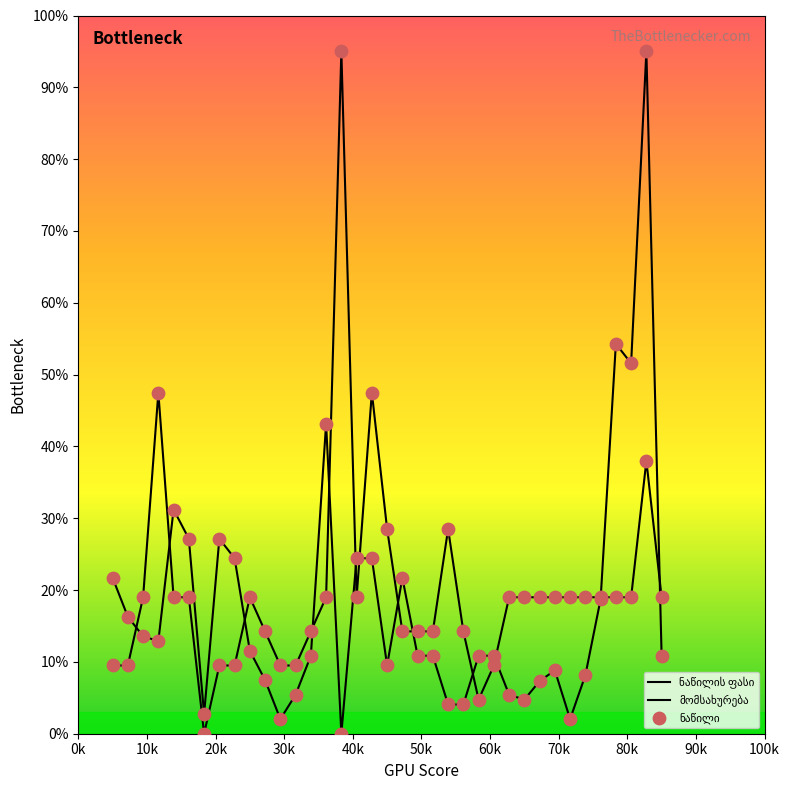

Which series contains the lowest Y value?

სამუხრუჭე ხუნდი წინა (ნაწილი)